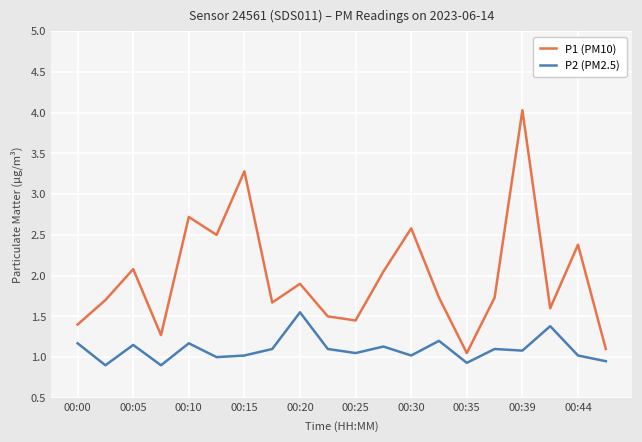

Rank the series by their average value, from lowest to highest.

P2 (PM2.5), P1 (PM10)